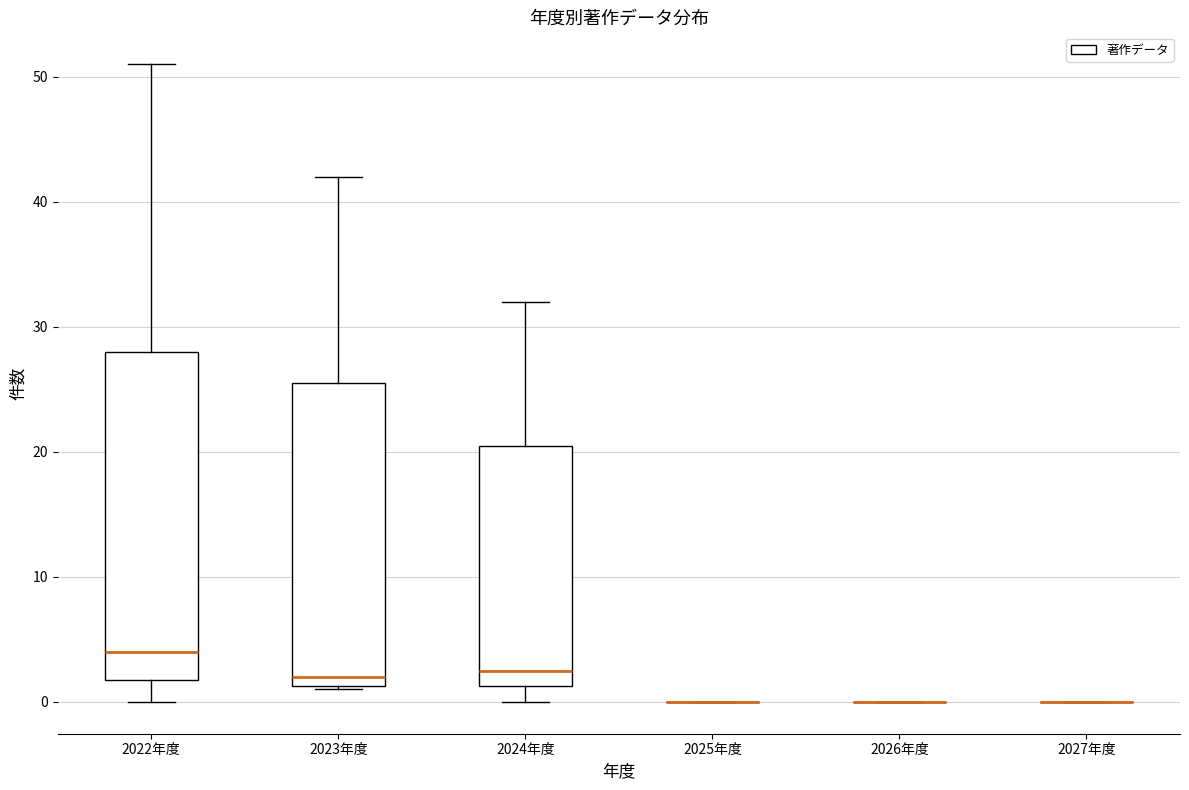

Reading left to right, read every box against the y-axis: the position of its median line, the range the box covers, and the ends of its whiskers. The values are not printed on the chart, so give them approximately, as read against the axis.

2022年度: median 4, box 2 to 28, whiskers 0 to 51
2023年度: median 2, box 1 to 26, whiskers 1 to 42
2024年度: median 3, box 1 to 21, whiskers 0 to 32
2025年度: box collapsed to a line at 0, whiskers 0 to 0
2026年度: box collapsed to a line at 0, whiskers 0 to 0
2027年度: box collapsed to a line at 0, whiskers 0 to 0